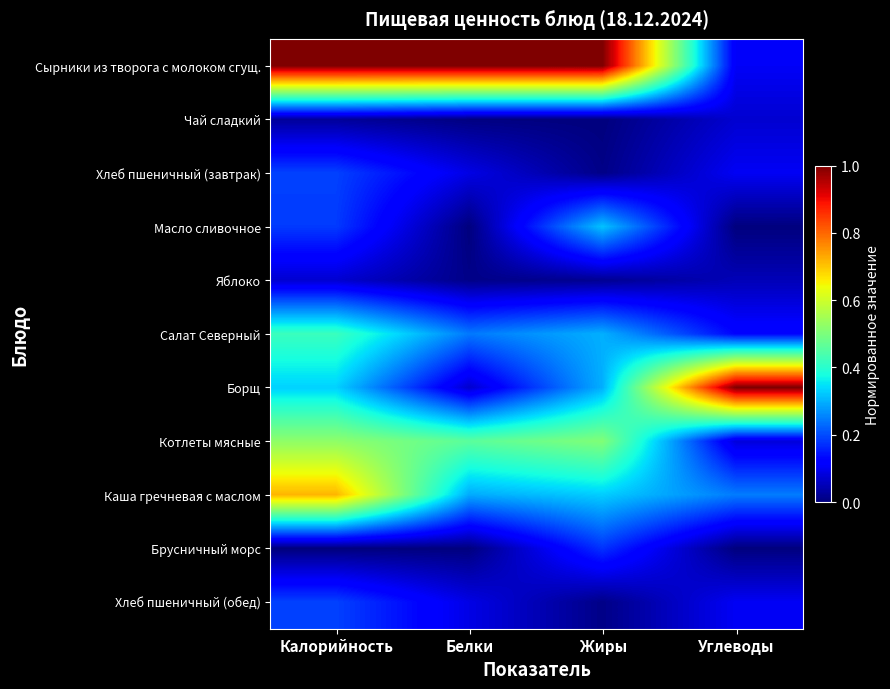

Reading left to right, list all the values displayed in this chart.

Сырники из творога с молоком сгущ.: Калорийность=1.0	Белки=1.0	Жиры=1.0	Углеводы=0.1
Чай сладкий: Калорийность=0.0	Белки=0.0	Жиры=0.0	Углеводы=0.1
Хлеб пшеничный (завтрак): Калорийность=0.2	Белки=0.1	Жиры=0.0	Углеводы=0.1
Масло сливочное: Калорийность=0.2	Белки=0.0	Жиры=0.3	Углеводы=0.0
Яблоко: Калорийность=0.1	Белки=0.0	Жиры=0.0	Углеводы=0.1
Салат Северный: Калорийность=0.4	Белки=0.2	Жиры=0.3	Углеводы=0.1
Борщ: Калорийность=0.3	Белки=0.1	Жиры=0.3	Углеводы=1.0
Котлеты мясные: Калорийность=0.5	Белки=0.5	Жиры=0.5	Углеводы=0.1
Каша гречневая с маслом: Калорийность=0.7	Белки=0.3	Жиры=0.3	Углеводы=0.2
Брусничный морс: Калорийность=0.0	Белки=0.0	Жиры=0.2	Углеводы=0.0
Хлеб пшеничный (обед): Калорийность=0.2	Белки=0.1	Жиры=0.0	Углеводы=0.1